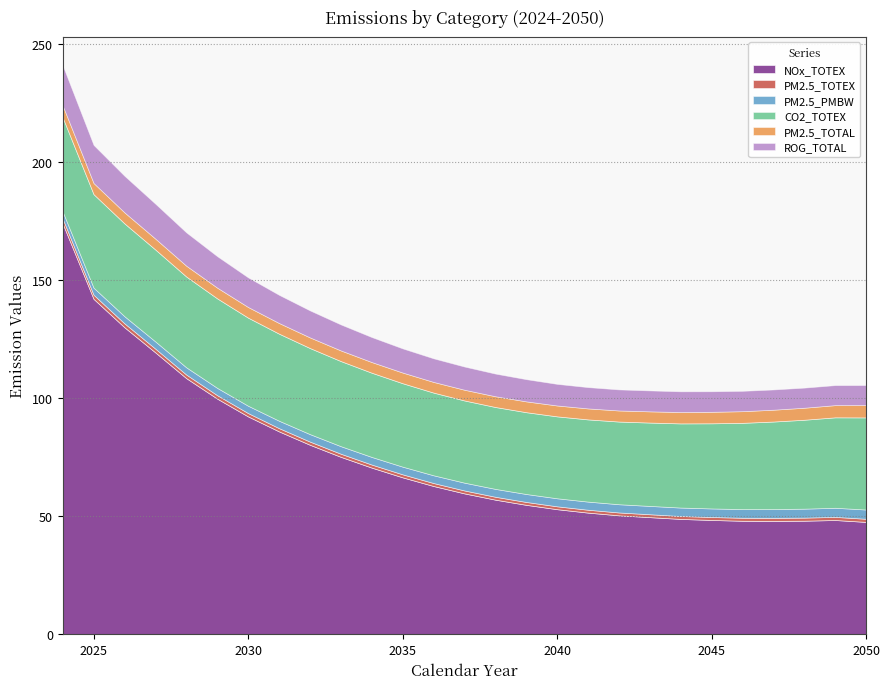

List the labels in order of NOx_TOTEX value, largest first.

2024, 2025, 2026, 2027, 2028, 2029, 2030, 2031, 2032, 2033, 2034, 2035, 2036, 2037, 2038, 2039, 2040, 2041, 2042, 2043, 2044, 2045, 2049, 2048, 2046, 2047, 2050